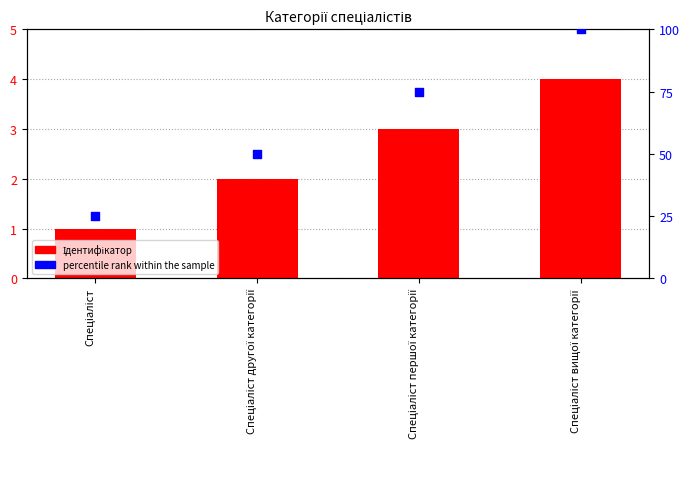

Is the value of percentile rank within the sample at Спеціаліст greater than the value of Ідентифікатор at Спеціаліст вищої категорії?

Yes